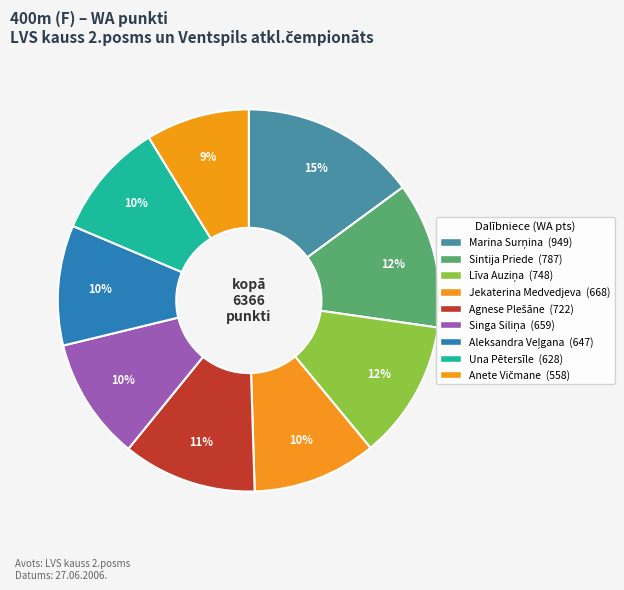

What percentage do Jekaterina Medvedjeva and Anete Vičmane together represent?

19.3%